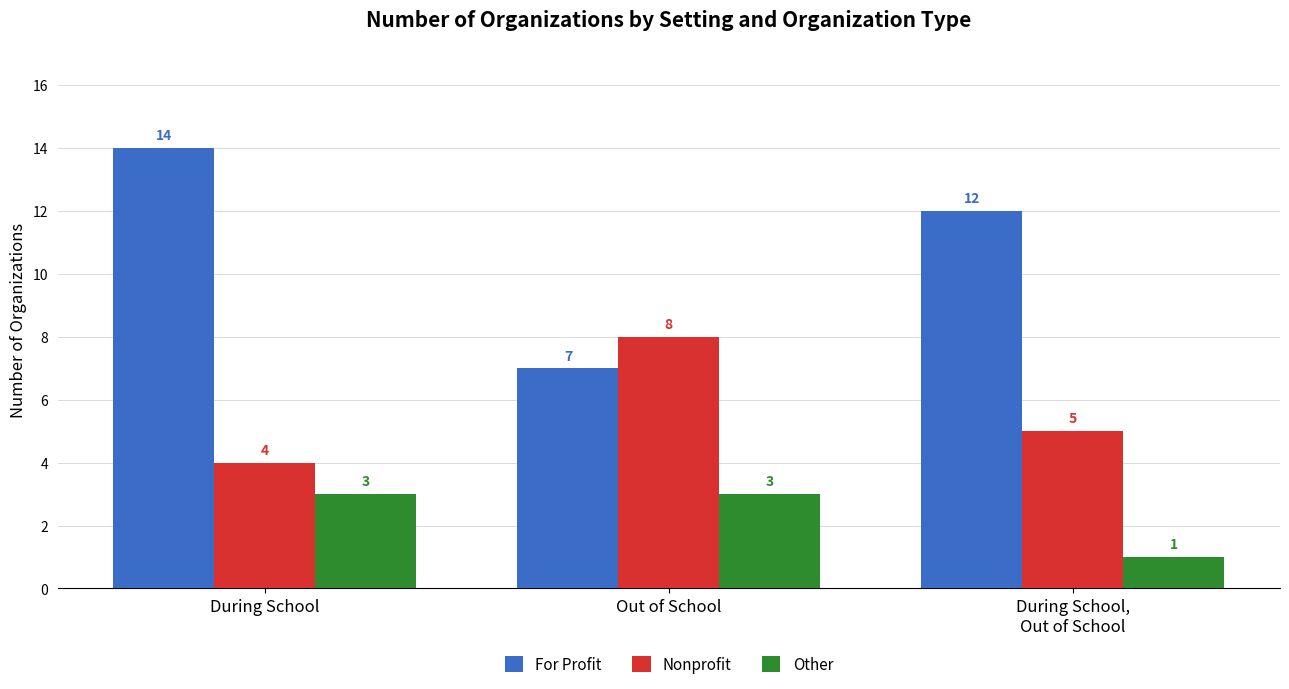

What is the smallest value displayed?

1